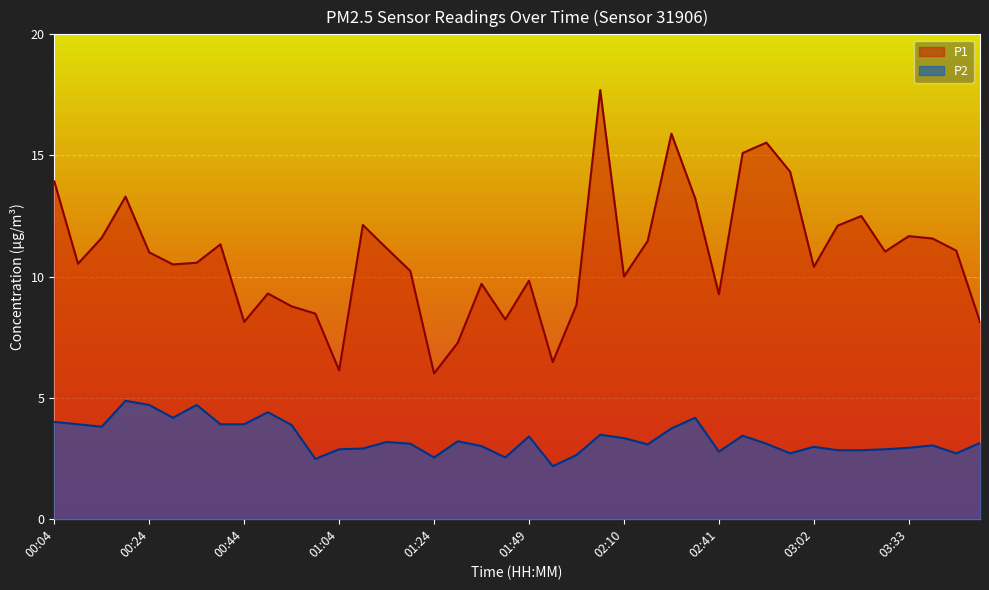

How many interior local valleys does the P1 series have?

11